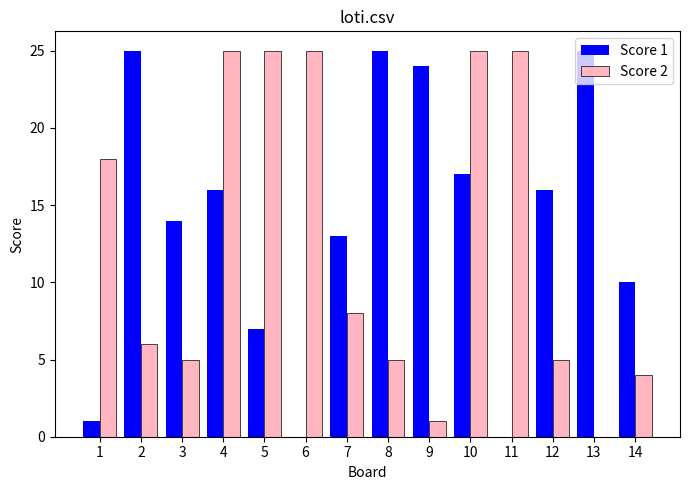

At which label is Score 1 closest to 12?

7